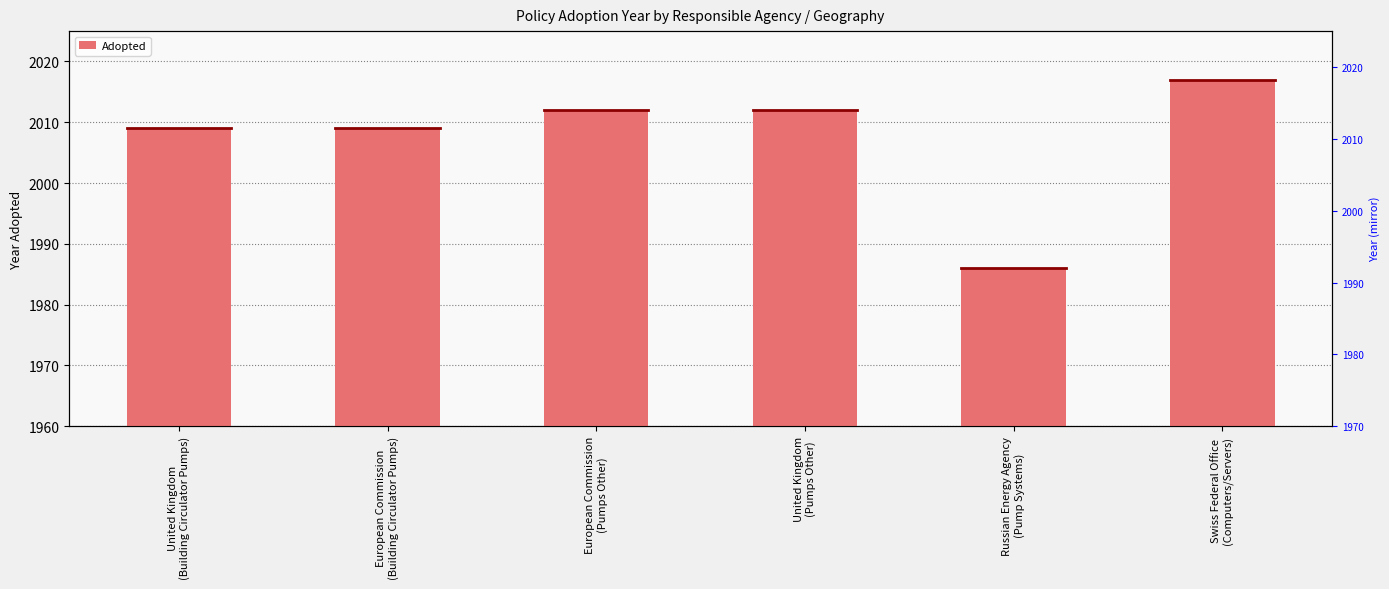

Where is the data nearest to the value 2001?

United Kingdom
(Building Circulator Pumps)